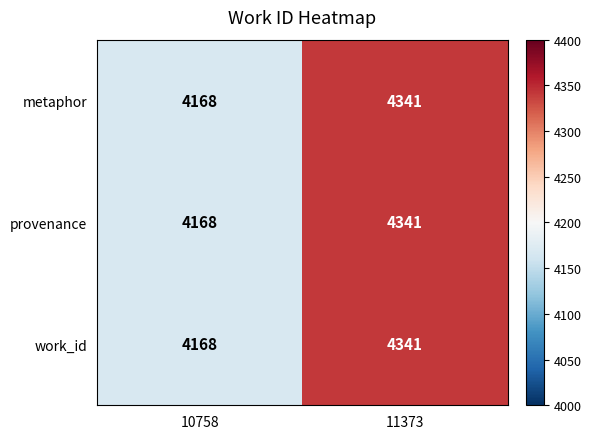

Reading left to right, transcribe all the data shown in this chart.

metaphor: 4168	4341
provenance: 4168	4341
work_id: 4168	4341